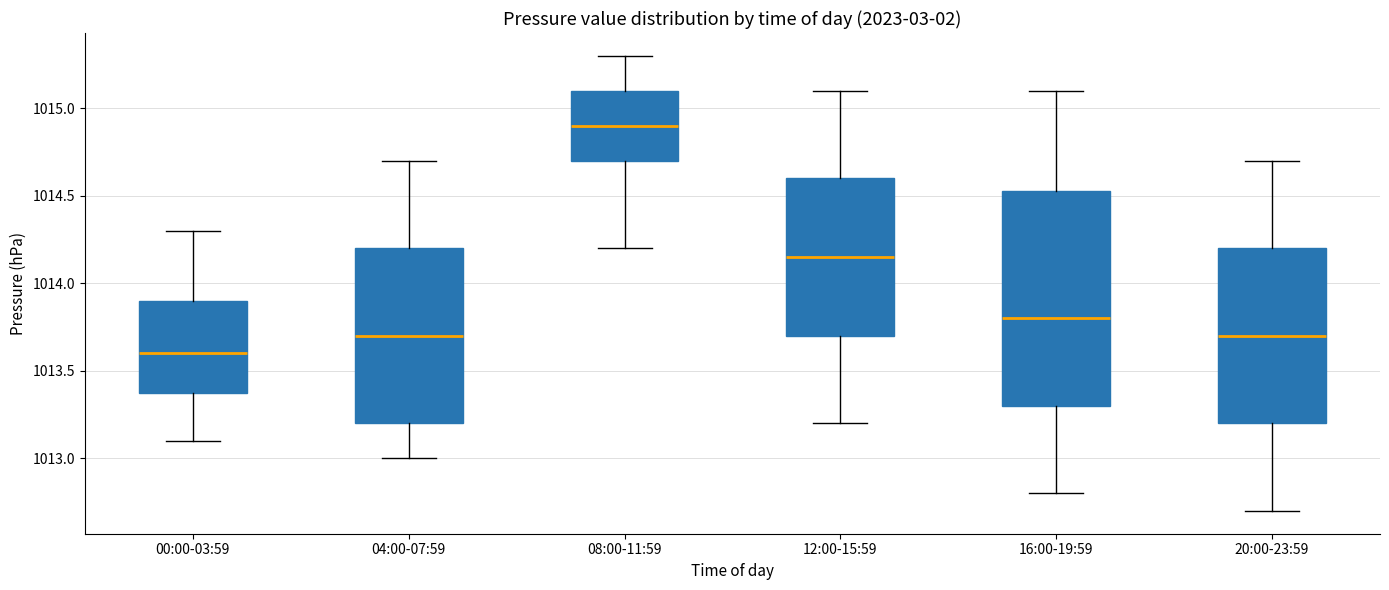

Reading left to right, transcribe this box plot: for each box, give where its median line is, the range the box spans, and where its two whiskers end, as read against the y-axis. The values are not printed on the chart, so give them approximately, as read against the axis.

00:00-03:59: median 1013.60, box 1013.40 to 1013.90, whiskers 1013.10 to 1014.30
04:00-07:59: median 1013.70, box 1013.20 to 1014.20, whiskers 1013.00 to 1014.70
08:00-11:59: median 1014.90, box 1014.70 to 1015.10, whiskers 1014.20 to 1015.30
12:00-15:59: median 1014.15, box 1013.70 to 1014.60, whiskers 1013.20 to 1015.10
16:00-19:59: median 1013.80, box 1013.30 to 1014.55, whiskers 1012.80 to 1015.10
20:00-23:59: median 1013.70, box 1013.20 to 1014.20, whiskers 1012.70 to 1014.70